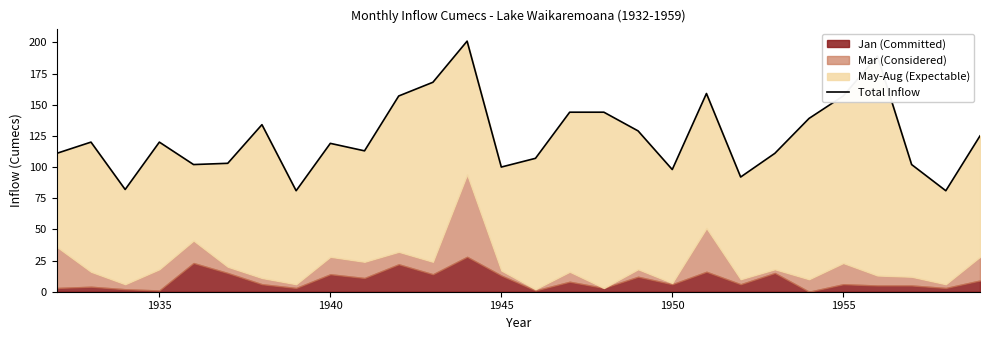

What is the difference between the maximum and second lowest values?

120